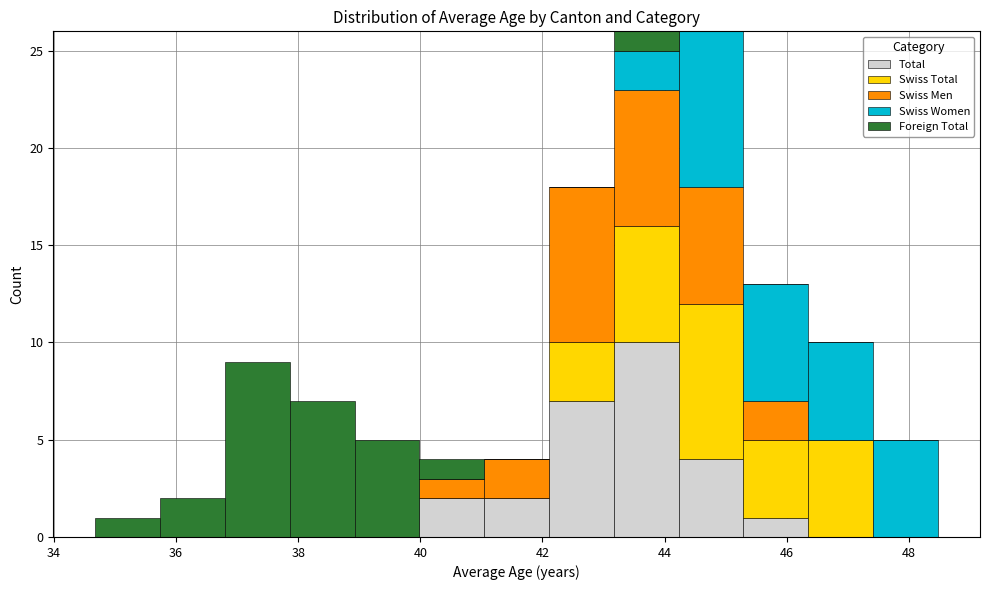

What is the total height of the stacked bar covering 37.8 to 39.0 on the x-axis? Neither the bar edges nor the heights are printed on the chart, so give them approximately, as read against the axes.

7